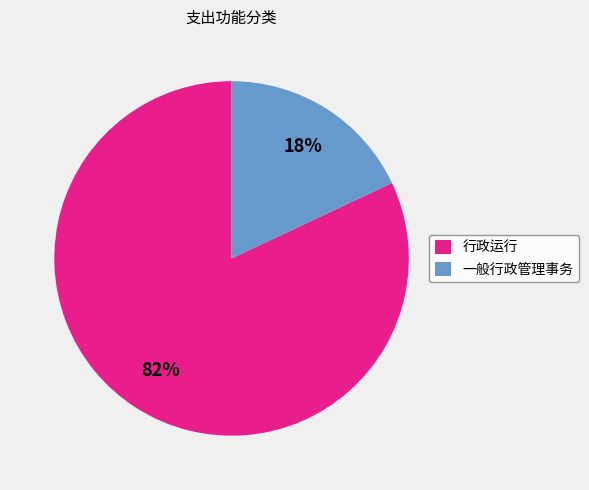

Count the number of slices in the pie.

2